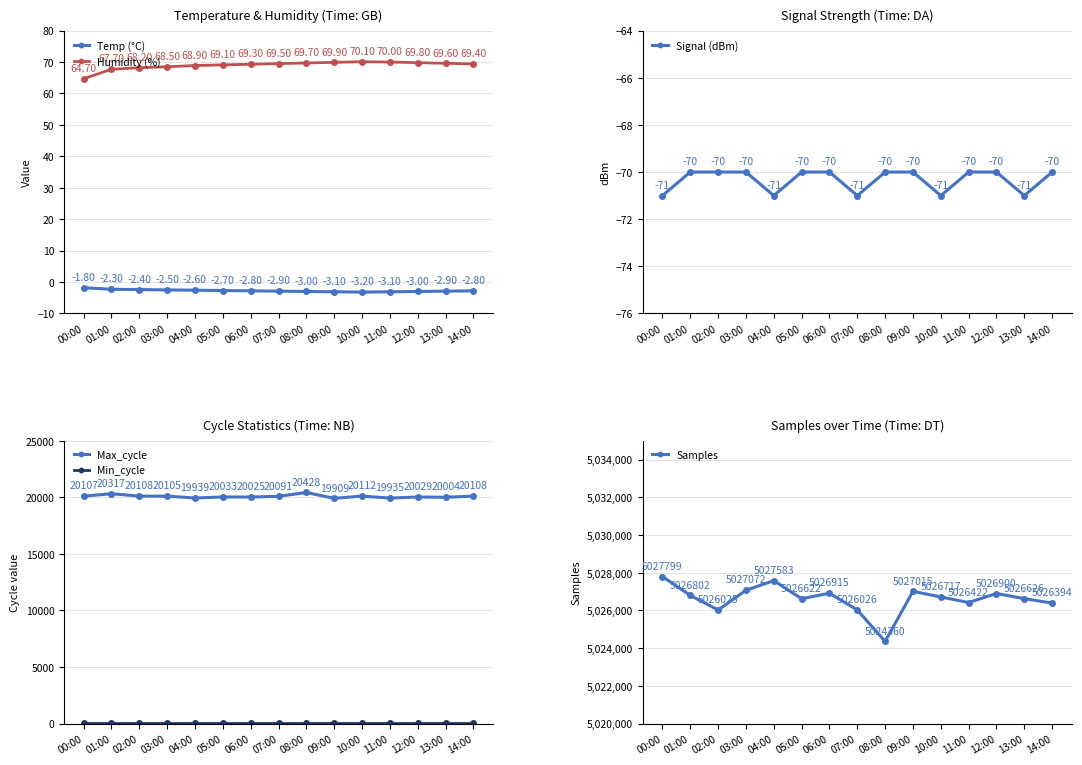

What is the label of the 4th point from the left?

03:00